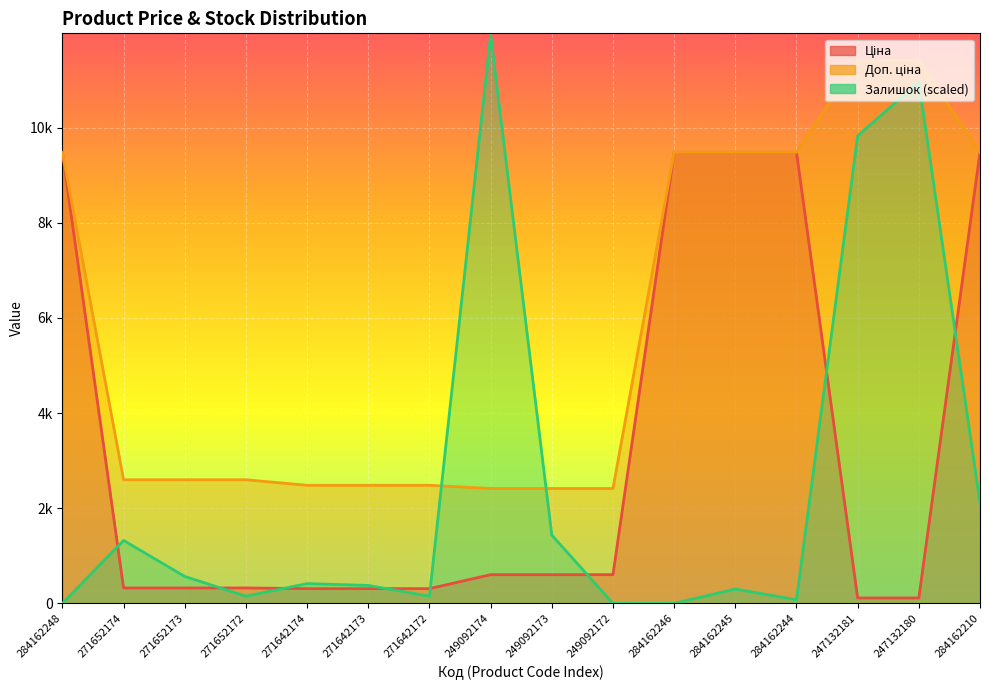

True or false: Доп. ціна and Ціна cross at least once.

False